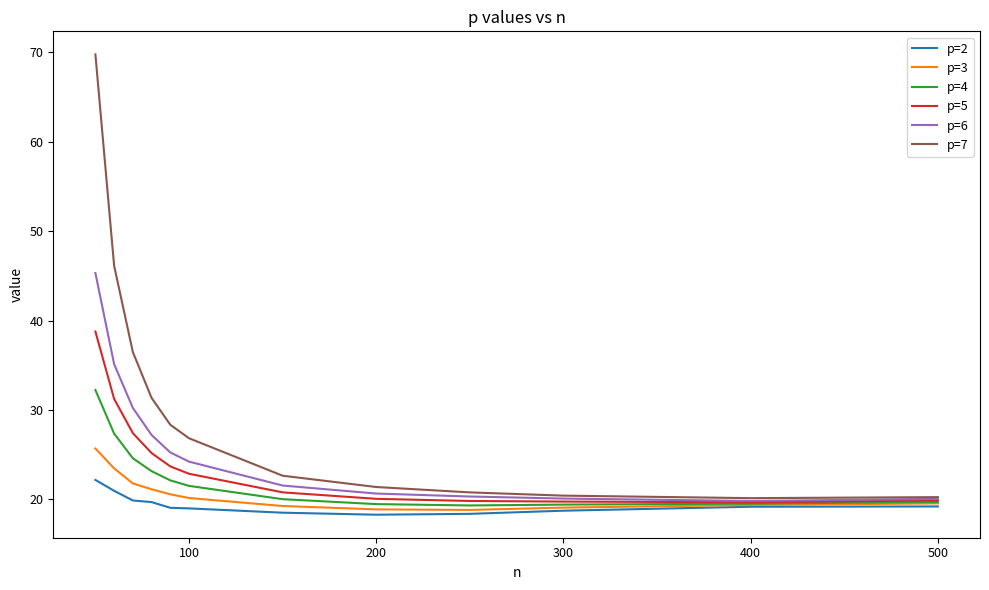

Which series has the largest range (max minus min)?

p=7